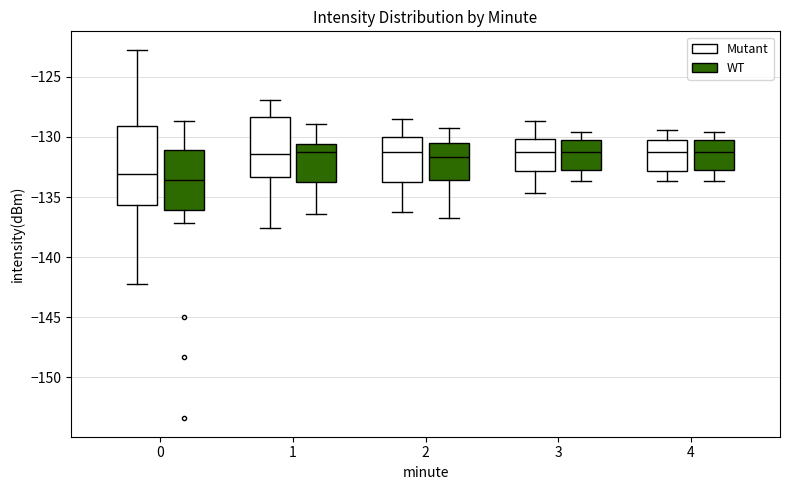

Reading left to right, read every box against the y-axis: the position of its median line, the range the box covers, and the ends of its whiskers. The values are not printed on the chart, so give them approximately, as read against the axis.

0 (Mutant): median -133.0, box -135.5 to -129.0, whiskers -142.5 to -122.5
0 (WT): median -133.5, box -136.0 to -131.0, whiskers -137.0 to -128.5
1 (Mutant): median -131.5, box -133.5 to -128.5, whiskers -137.5 to -127.0
1 (WT): median -131.0, box -134.0 to -130.5, whiskers -136.5 to -129.0
2 (Mutant): median -131.0, box -134.0 to -130.0, whiskers -136.0 to -128.5
2 (WT): median -131.5, box -133.5 to -130.5, whiskers -137.0 to -129.0
3 (Mutant): median -131.0, box -133.0 to -130.0, whiskers -134.5 to -128.5
3 (WT): median -131.0, box -132.5 to -130.5, whiskers -133.5 to -129.5
4 (Mutant): median -131.0, box -133.0 to -130.5, whiskers -133.5 to -129.5
4 (WT): median -131.0, box -132.5 to -130.5, whiskers -133.5 to -129.5